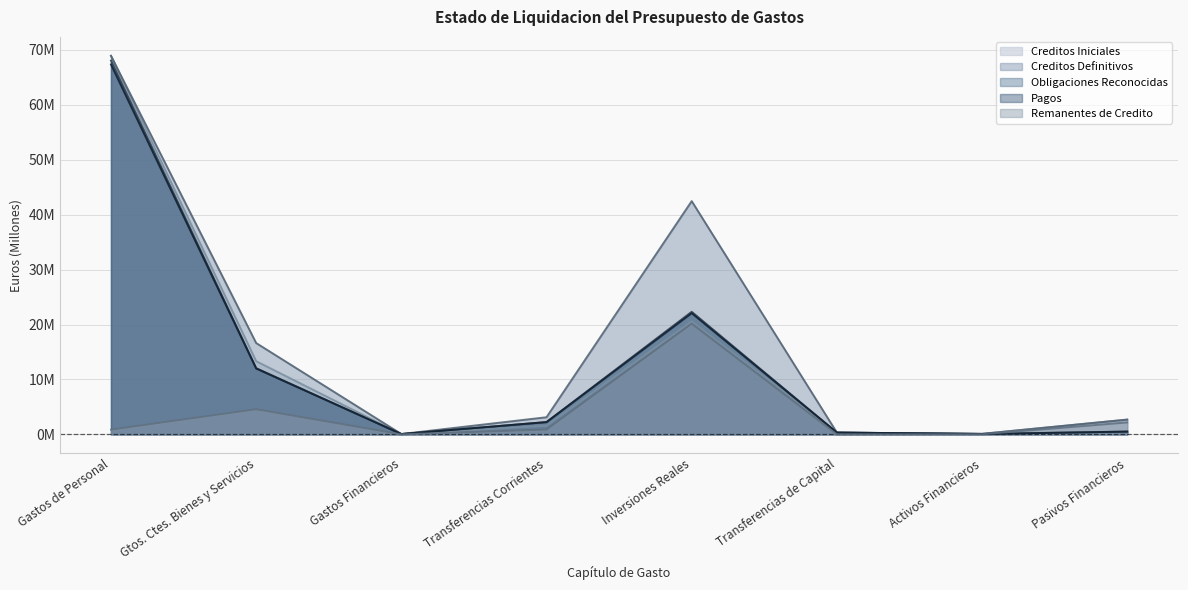

What is the total value across all series at Transferencias Corrientes?

10052376